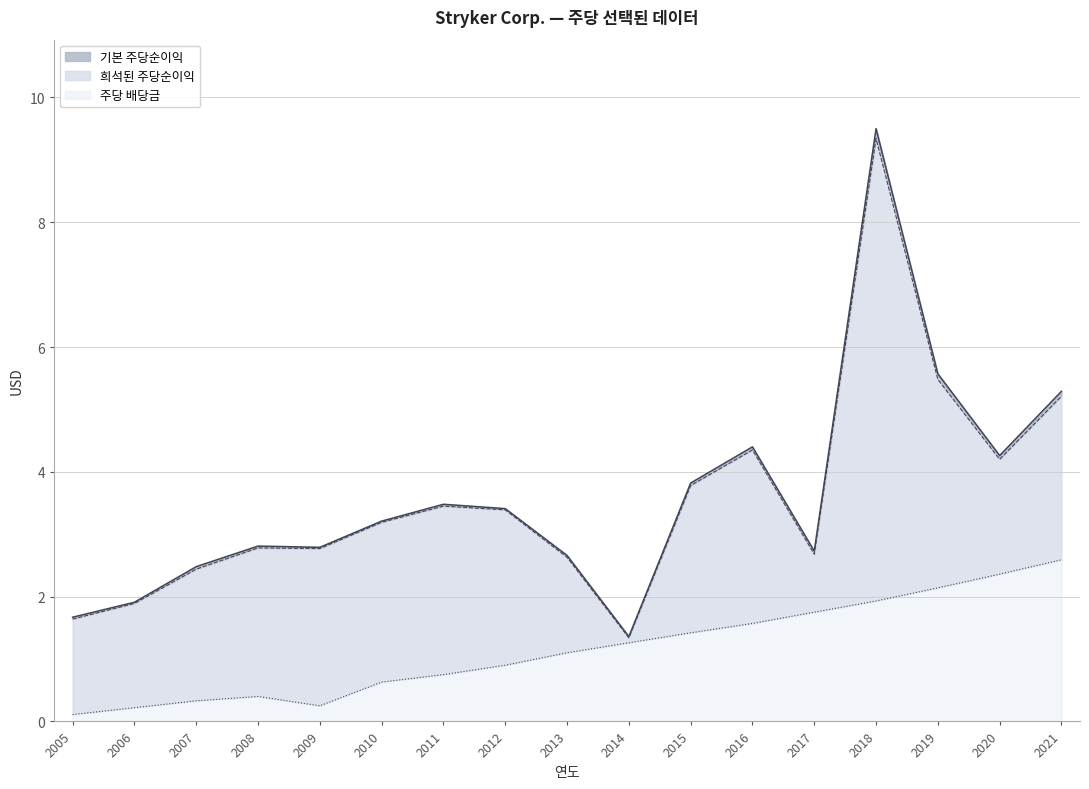

What is the value of the 기본 주당순이익 point at the 15th from the left?

5.6